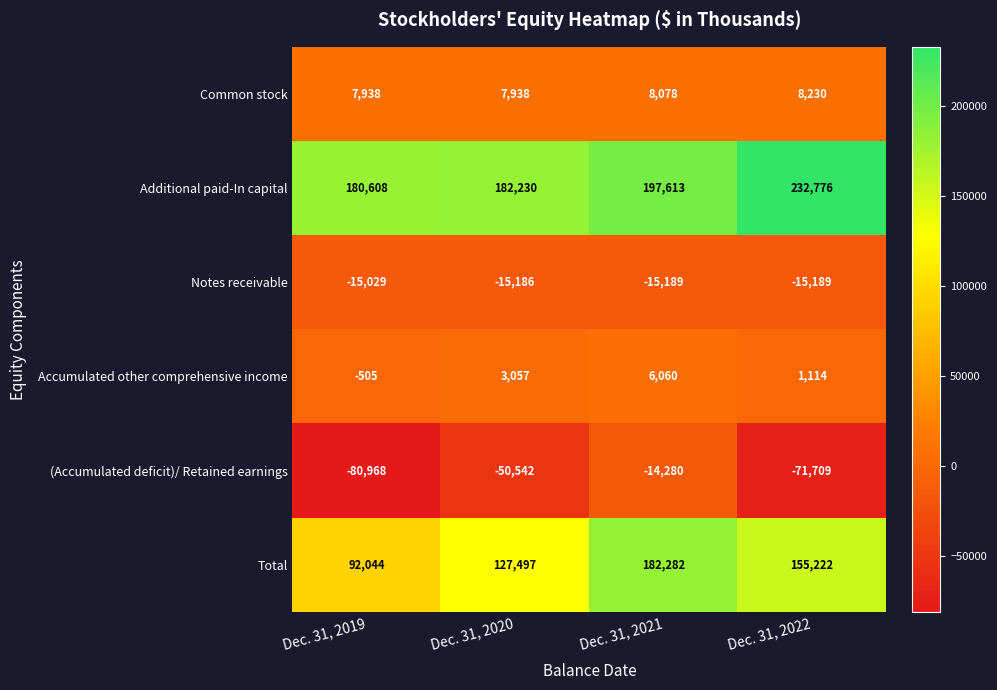

The value of (Accumulated deficit)/ Retained earnings at Dec. 31, 2019 is -34884. True or false?

False